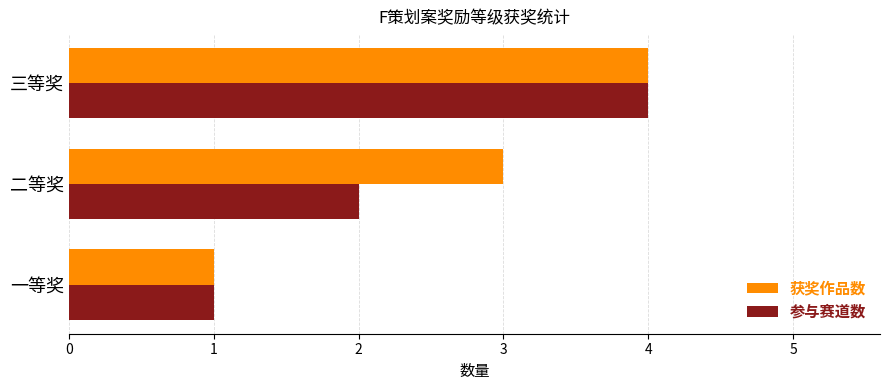

The 参与赛道数 series shows 1 at 一等奖. True or false?

True